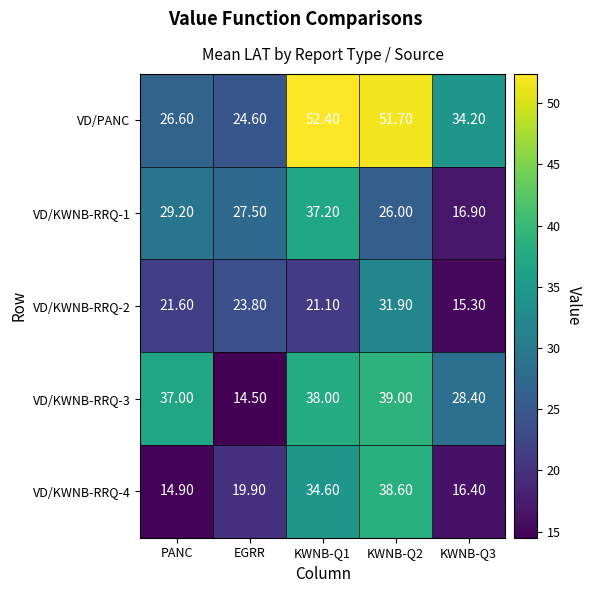

List the series in order of their peak value, highest first.

VD/PANC, VD/KWNB-RRQ-3, VD/KWNB-RRQ-4, VD/KWNB-RRQ-1, VD/KWNB-RRQ-2